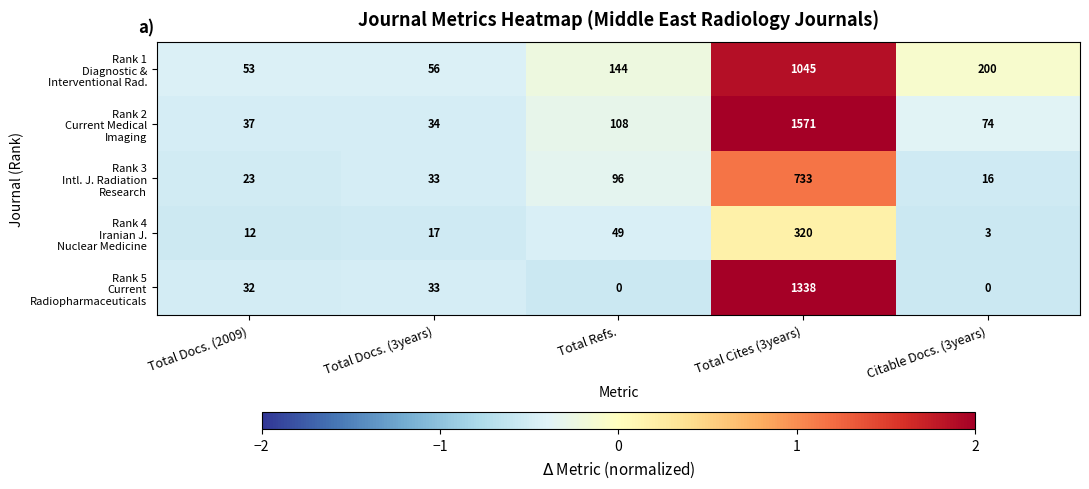

What is the difference between the highest and lowest values at Total Docs. (3years)?

39